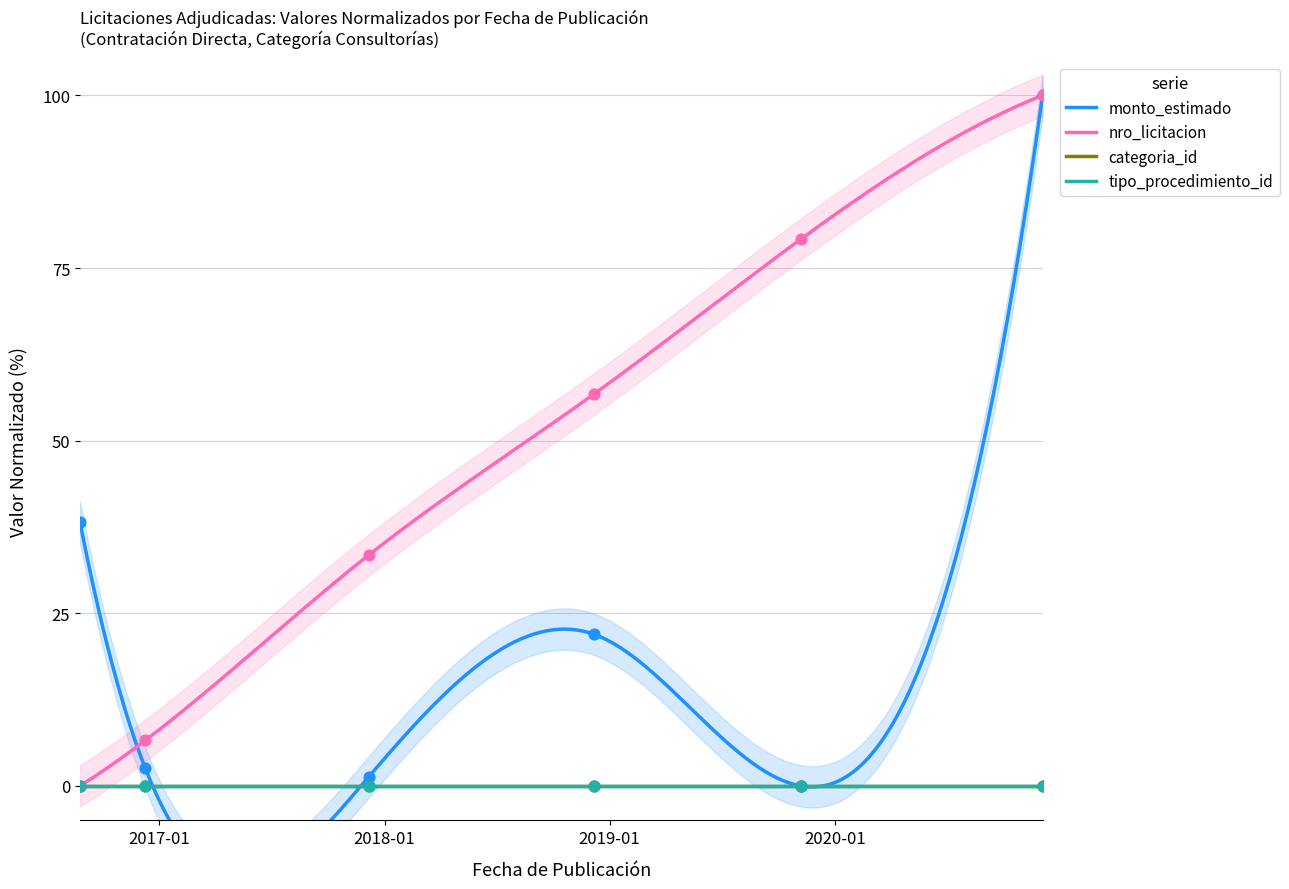

At how many categories does at least one series exceed 25?

5